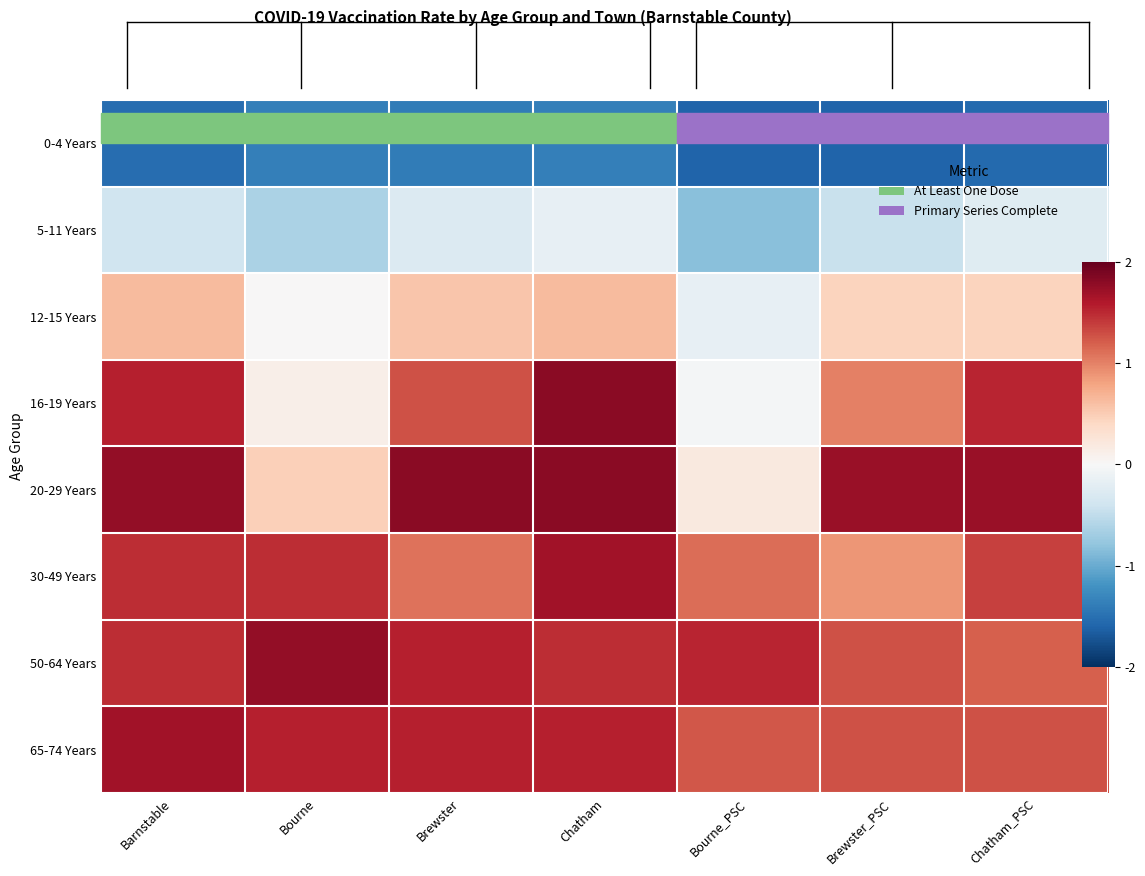

Which has a higher value, Barnstable or Bourne?

Bourne